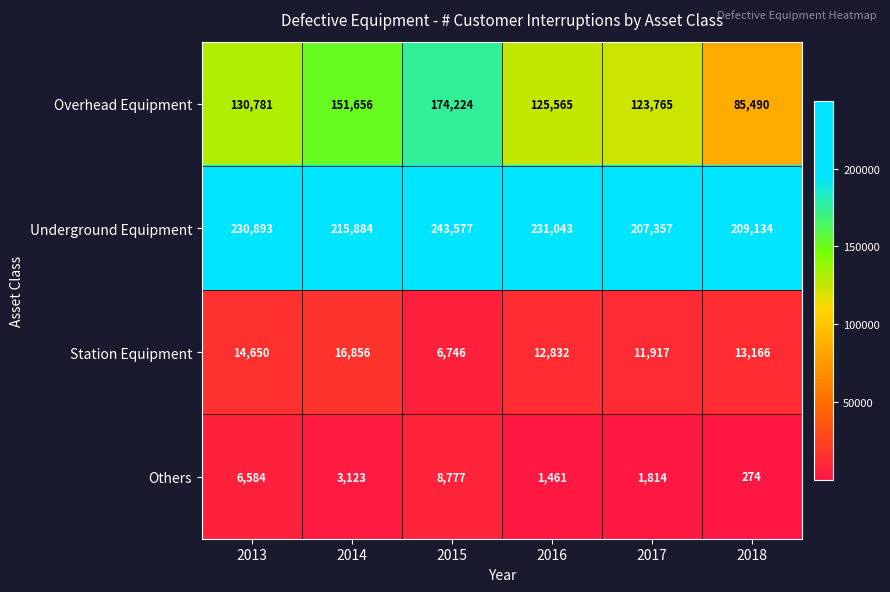

What is the difference between the highest and lowest values at 2017?

205543